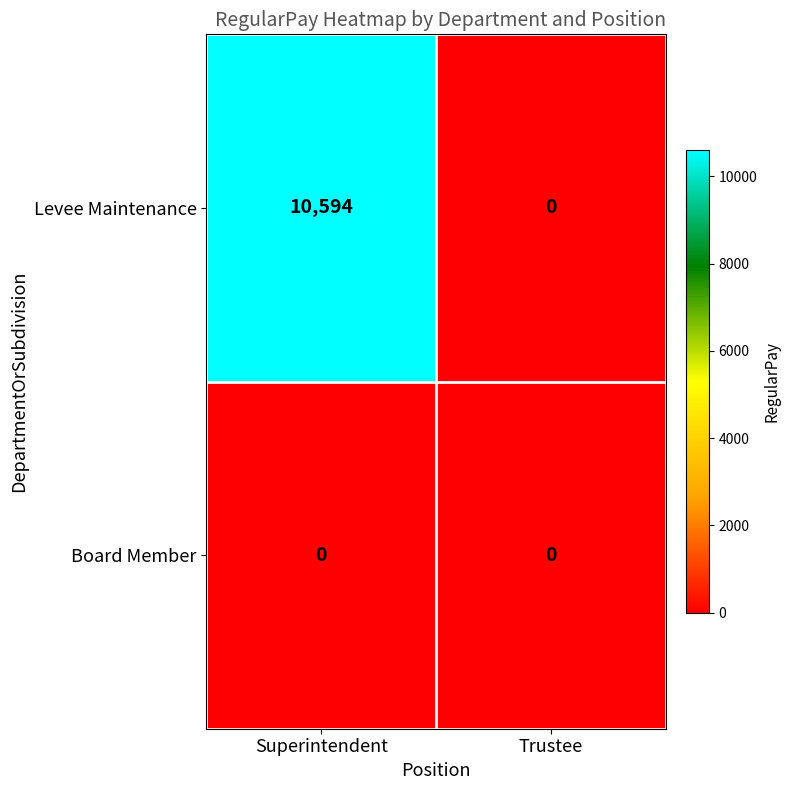

What value does the Levee Maintenance series have at Superintendent, to the nearest 50?

10600